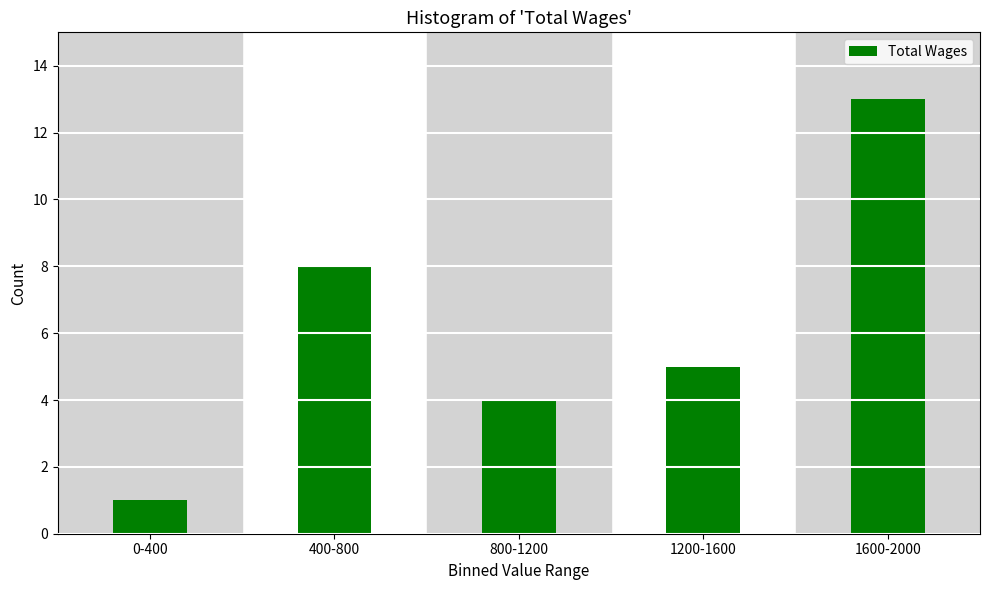

Reading left to right, transcribe all the data shown in this chart.

0-400=1	400-800=8	800-1200=4	1200-1600=5	1600-2000=13